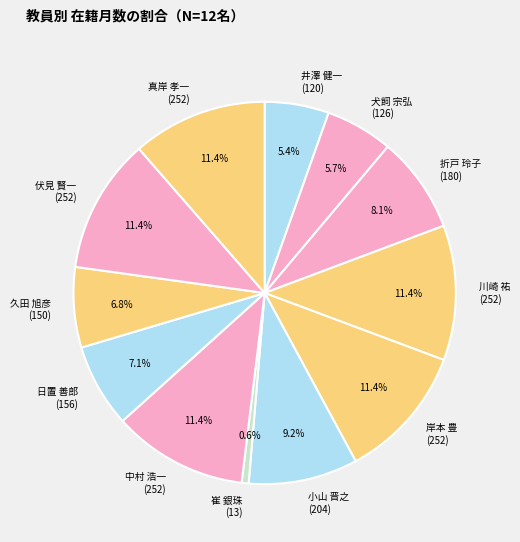

Count the number of slices in the pie.

12